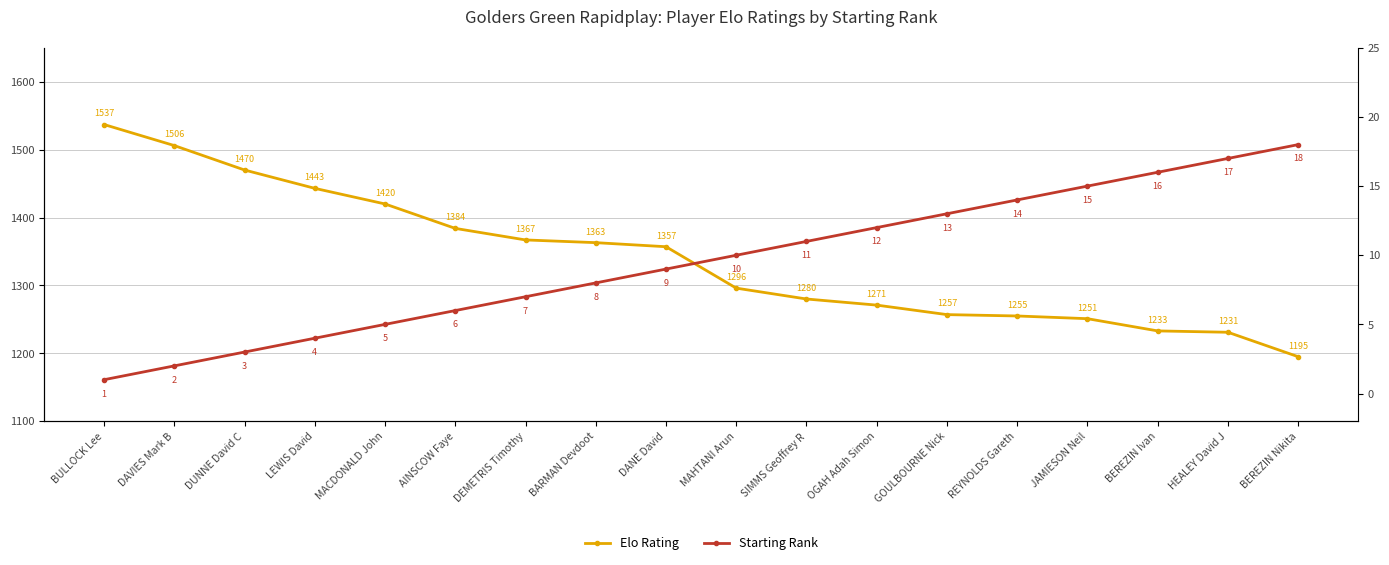

Where does the Elo Rating series first go above 1357?

BULLOCK Lee